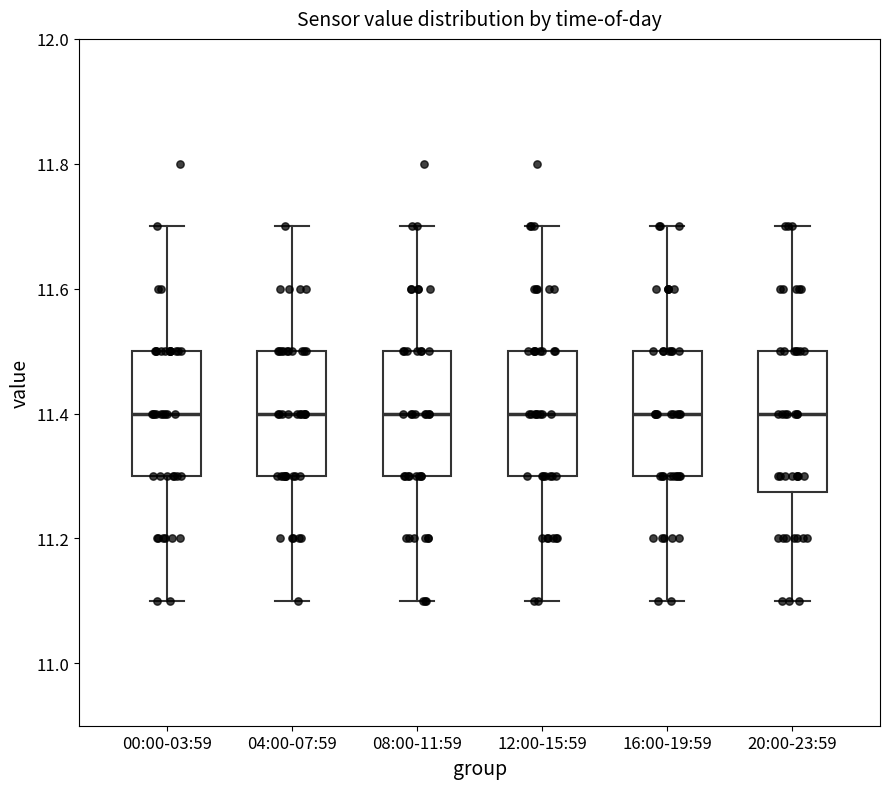

Comparing the boxes themselves (not the whiskers), which one is the tallest?

20:00-23:59